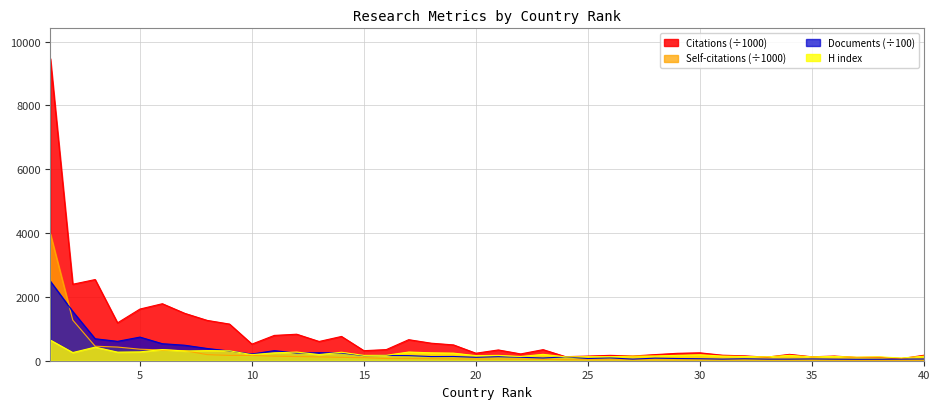

What value does the Self-citations series have at 8?

190.8